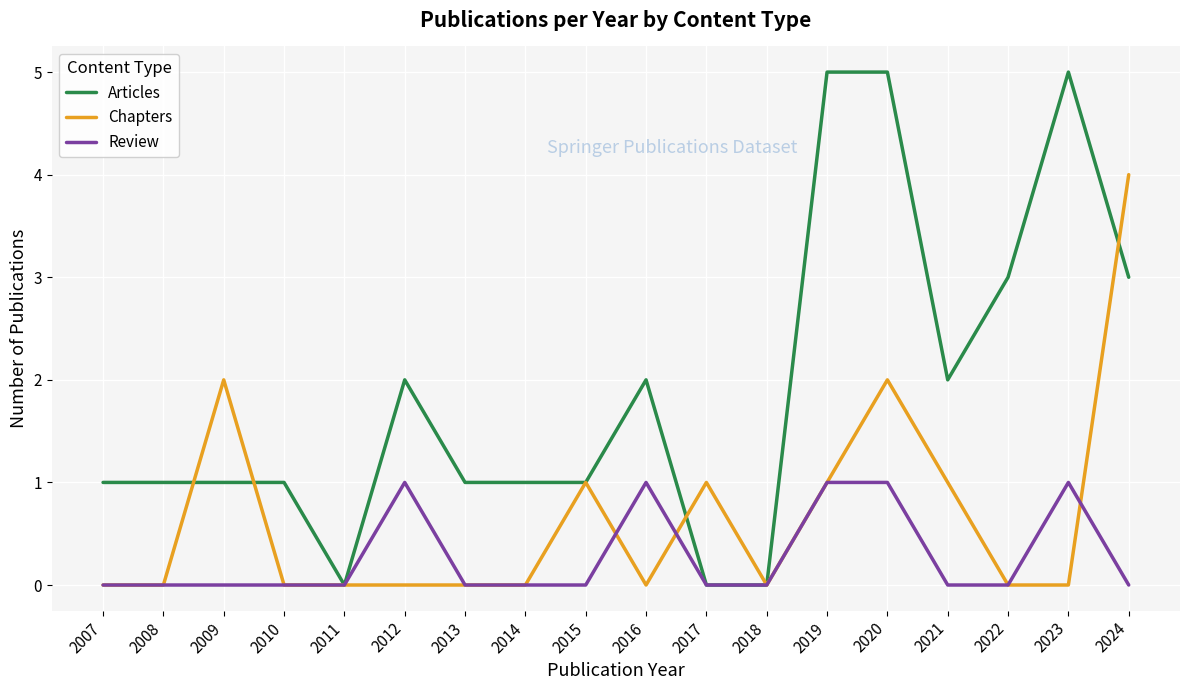

Count the Review values in the range 0 to 1.

18